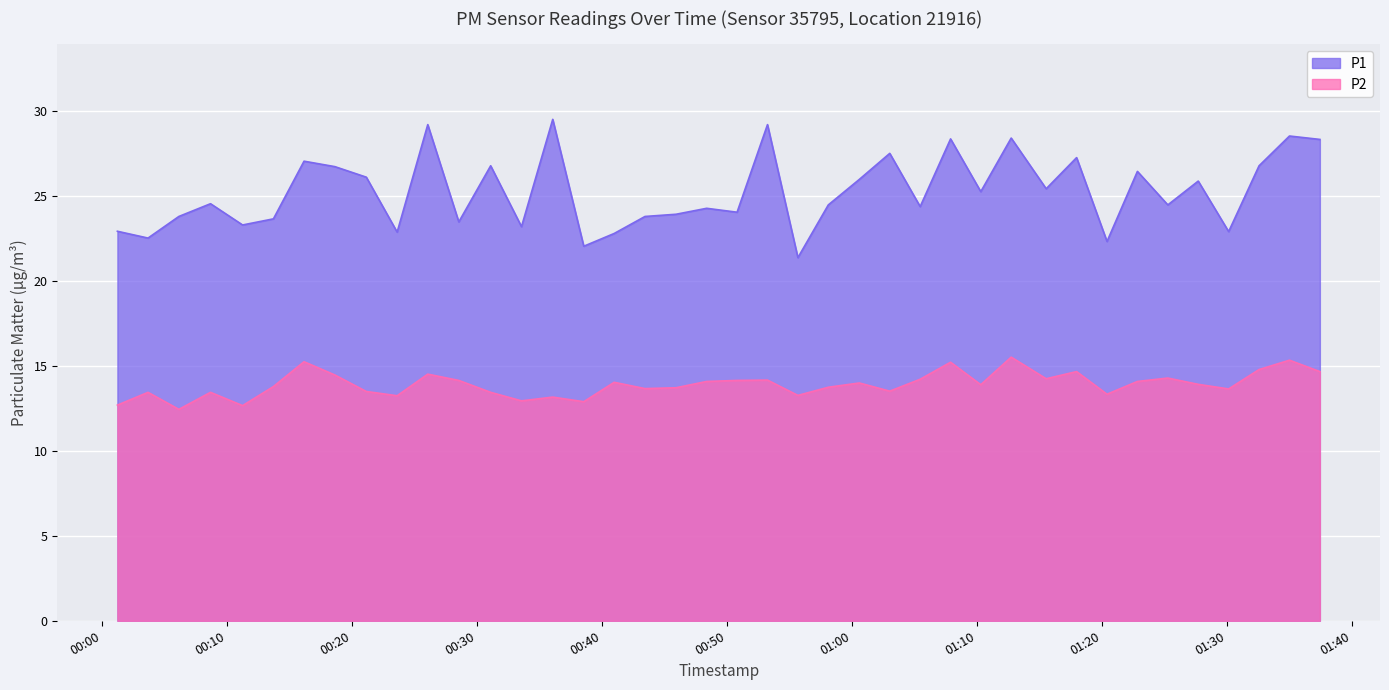

What is the label of the 18th point from the right?

2022-11-20T00:55:41